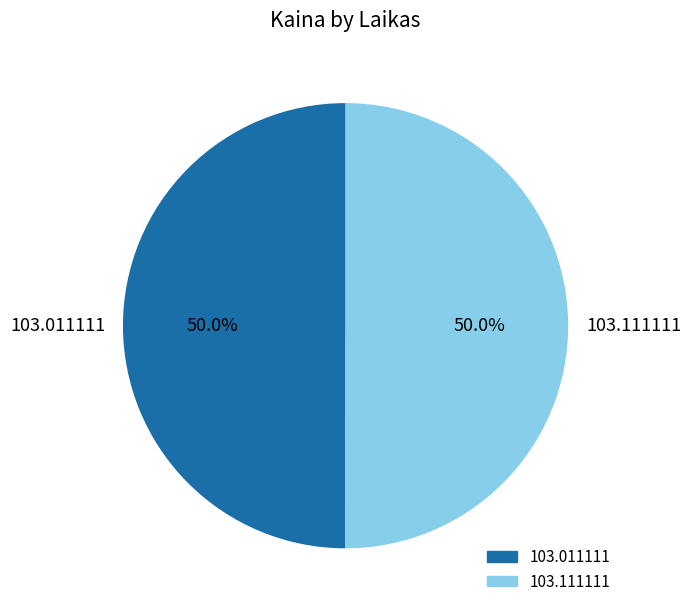

Approximately how many times larger is the value at 103.011111 compared to 103.111111?

1.0